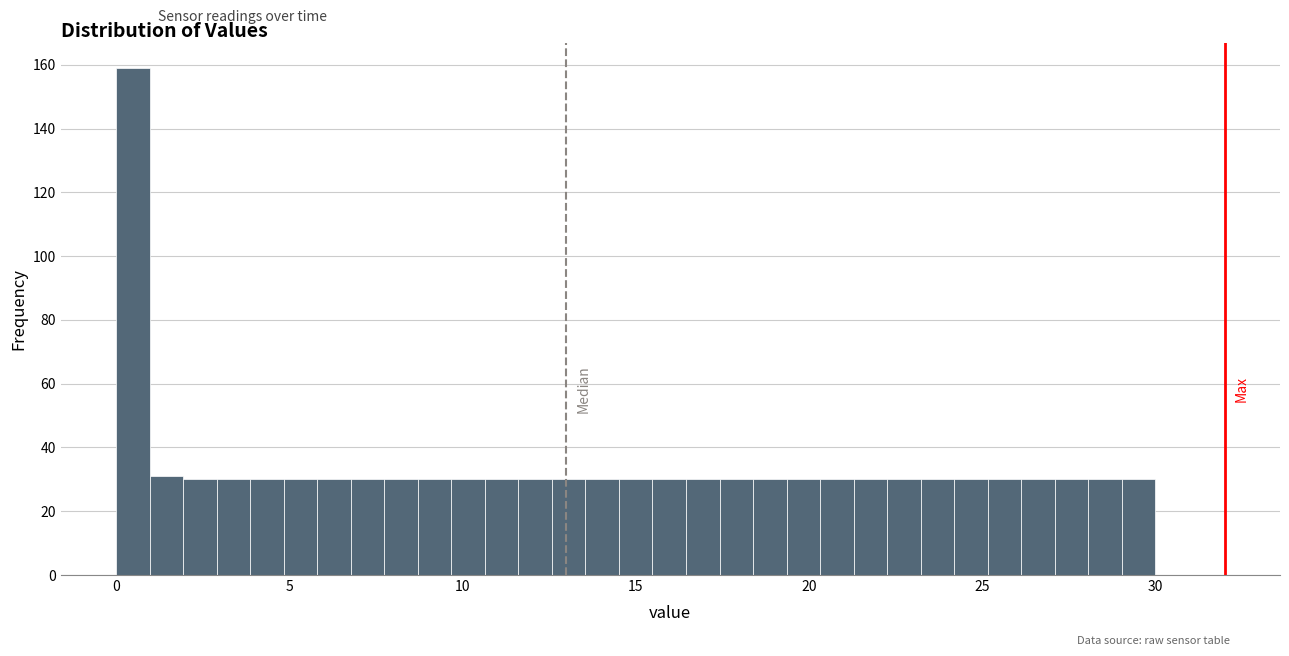

Around what value on the x-axis is the tallest bar? Give the approximate position of its centre, as read against the axis.

0.5